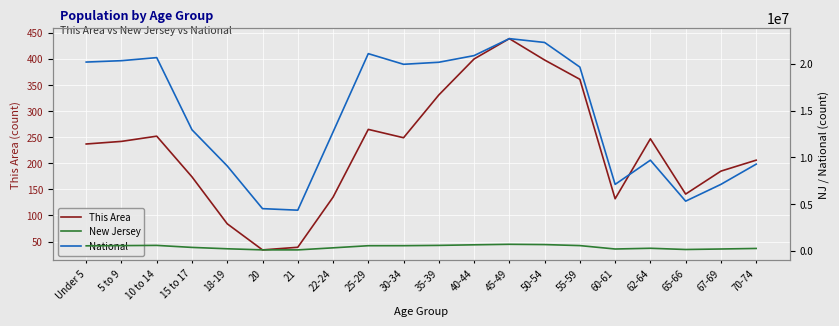

What is the approximate value of This Area at 22-24, to the nearest 50?

150